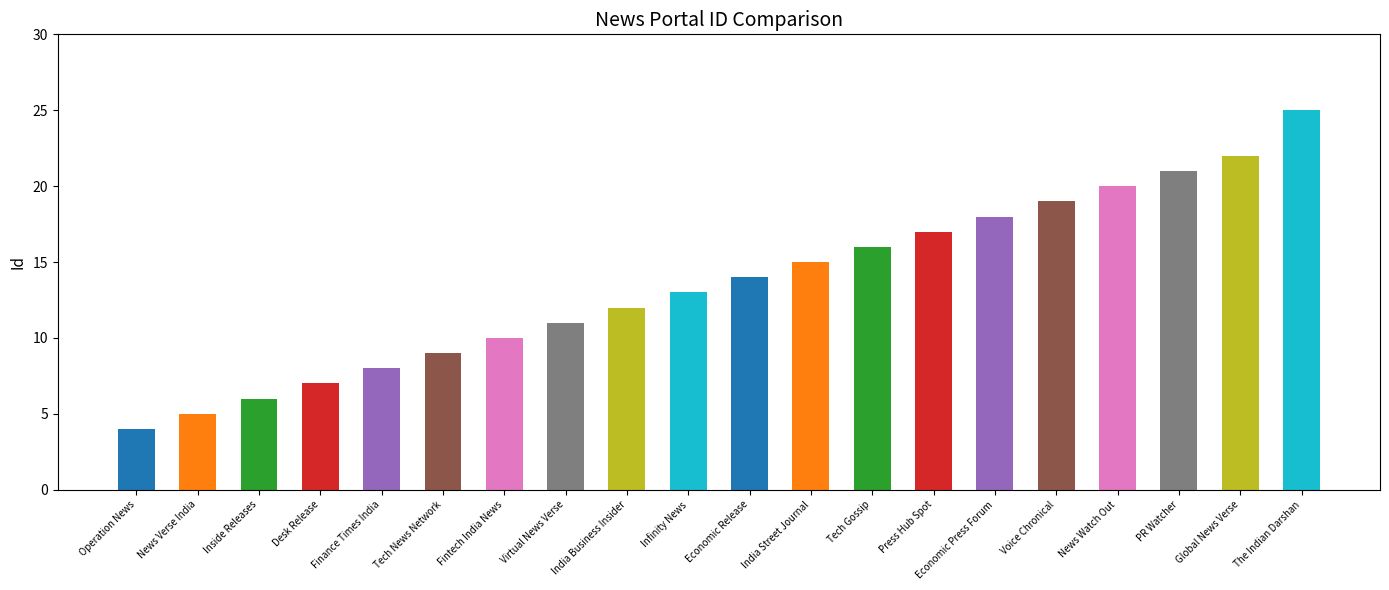

What is the sum of the values at PR Watcher and Virtual News Verse?

32